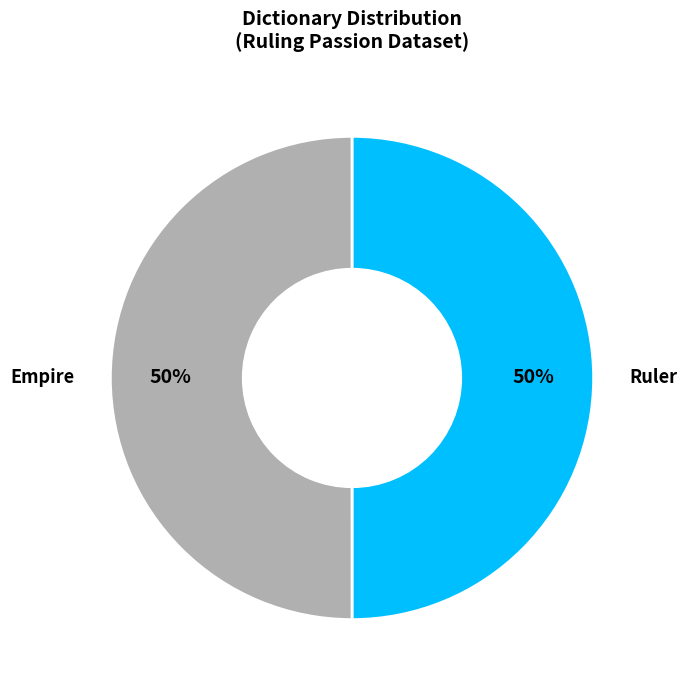

To the nearest percent, what is the average slice percentage?

50%